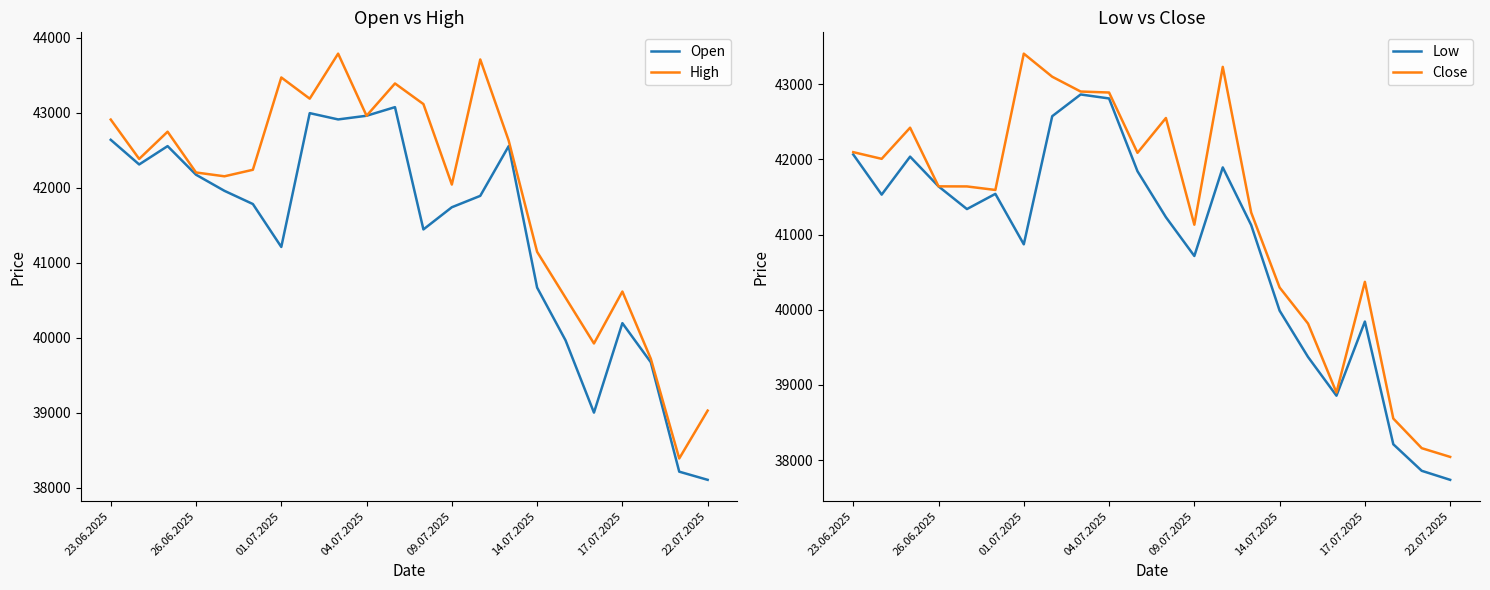

The value of Close at 09.07.2025 is 54325. True or false?

False